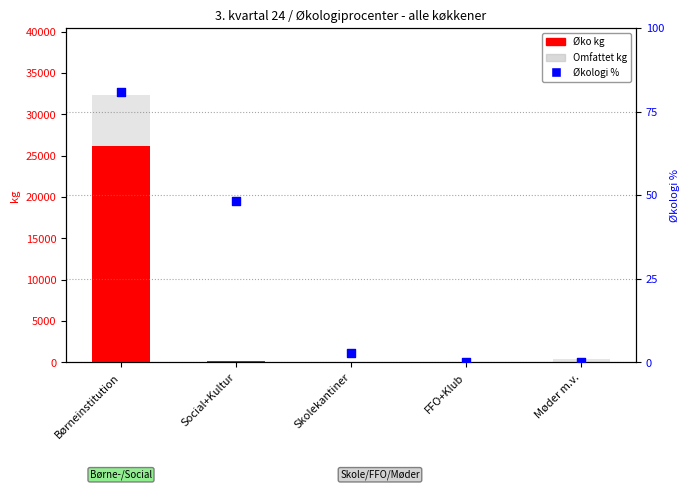

Which series has the widest spread of Y values?

Omfattet kg